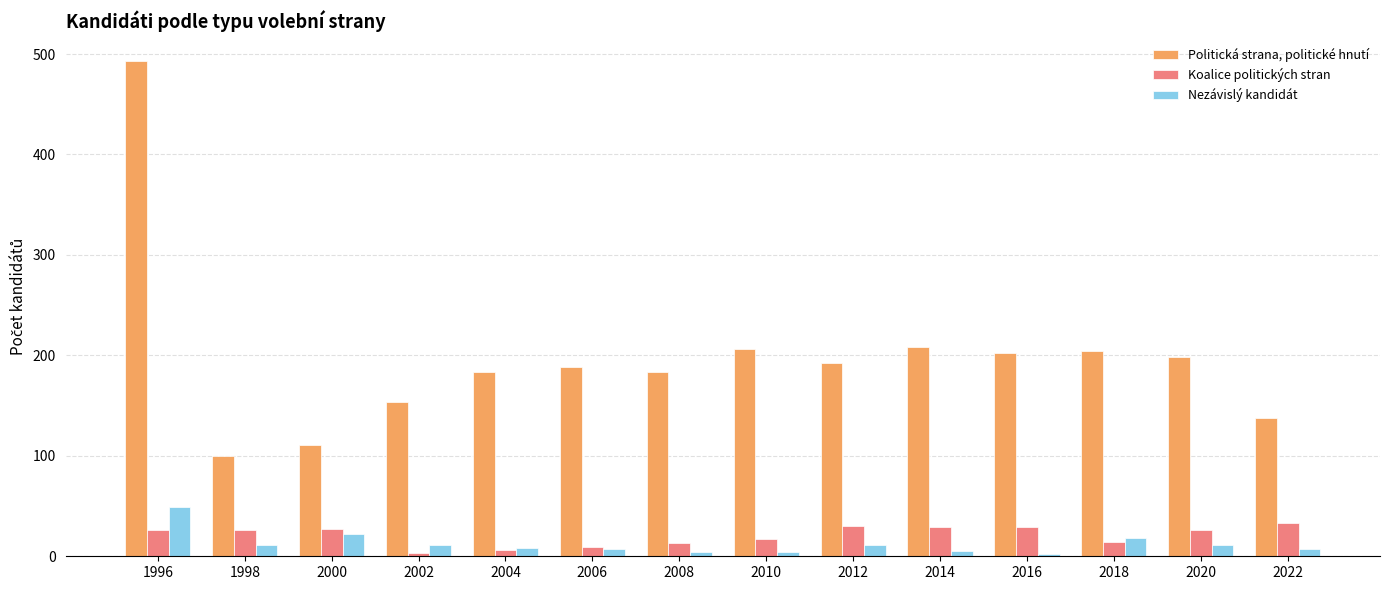

Which series has the largest range (max minus min)?

Politická strana, politické hnutí